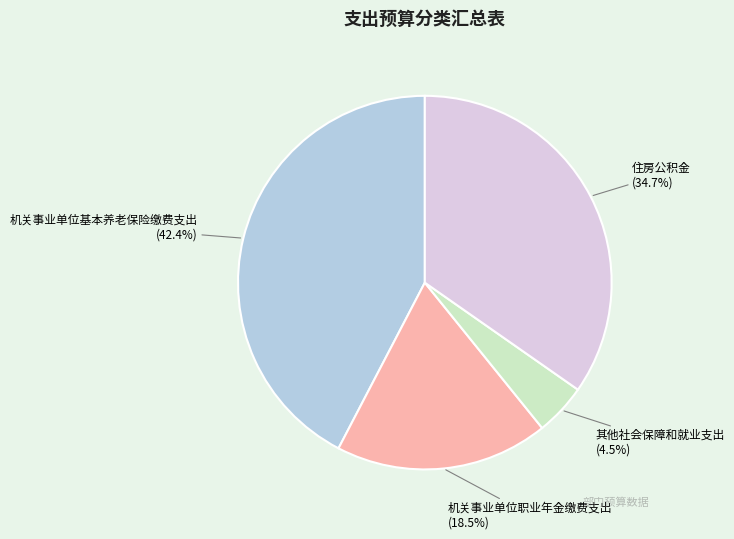

Does 住房公积金 account for over 50% of the chart?

No